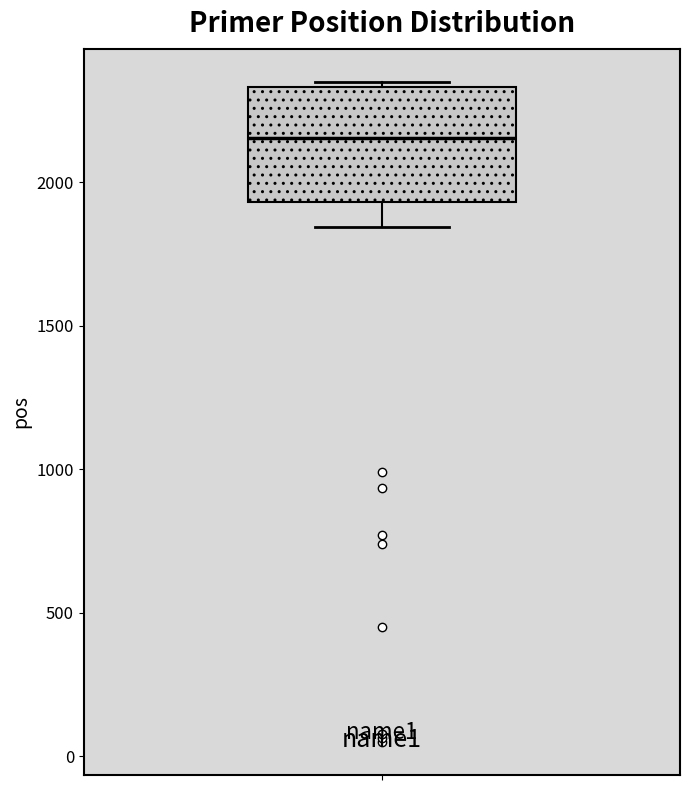

Where is the lower edge of the box on the y-axis? The values are not printed on the chart, so give them approximately, as read against the axis.

1950